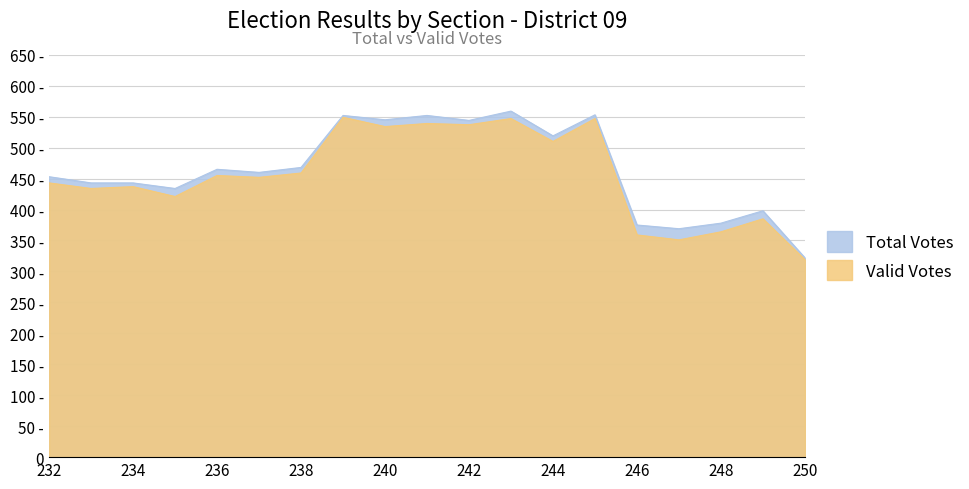

What is the difference between the maximum and minimum values in the Valid Votes series?

230